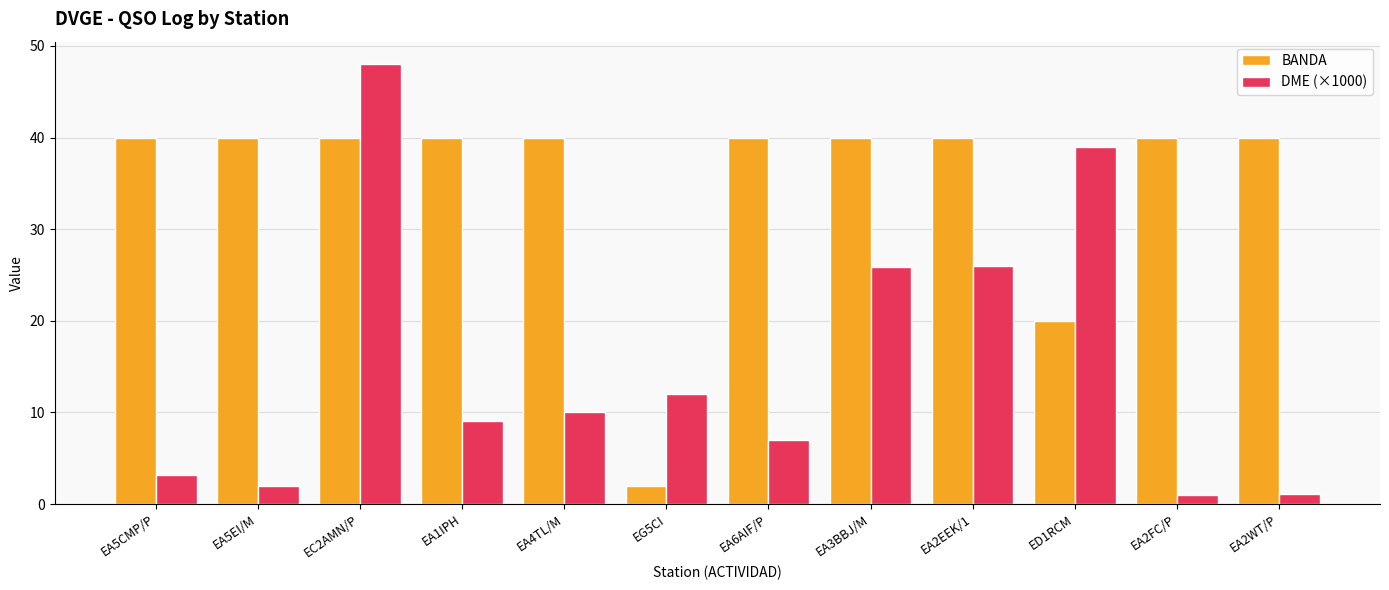

Rank the series by their maximum value, from lowest to highest.

BANDA, DME (×1000)